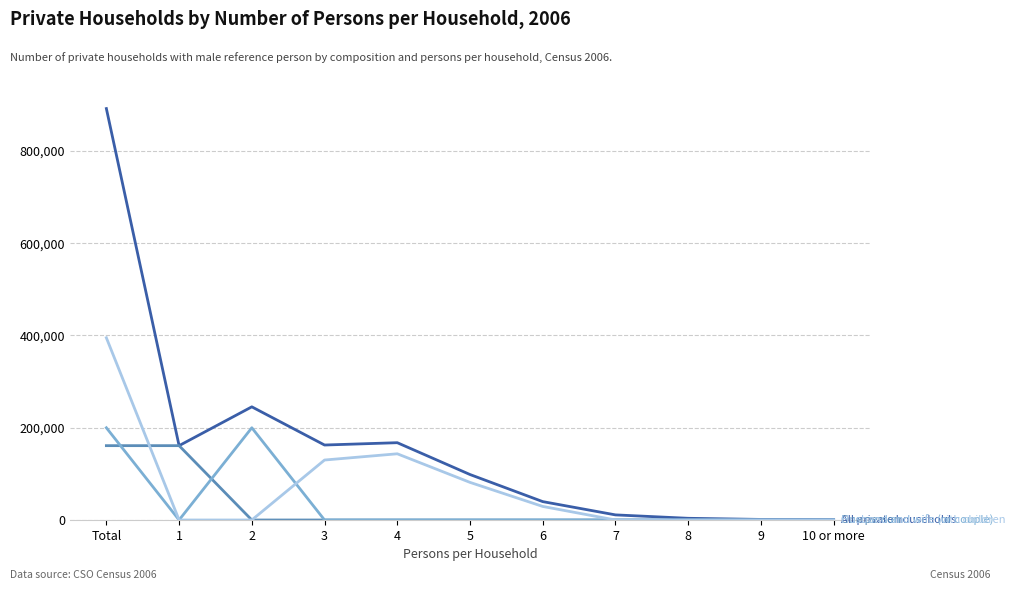

At which category is the sum across all series the highest?

Total